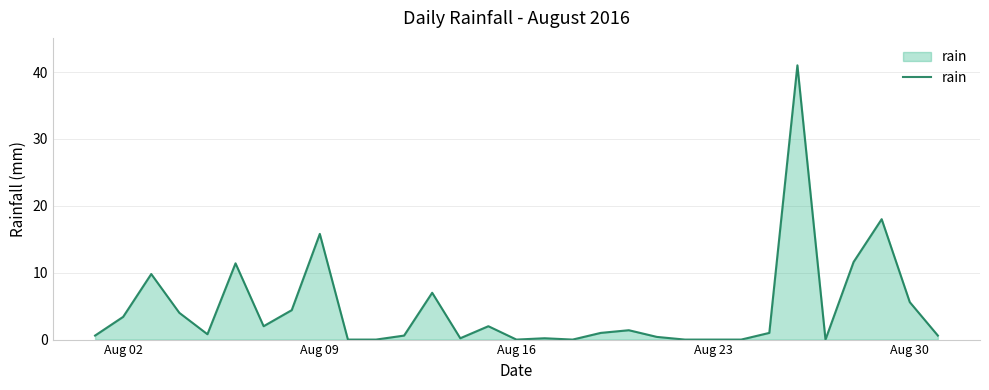

What is the difference between the maximum and minimum values?

41.0